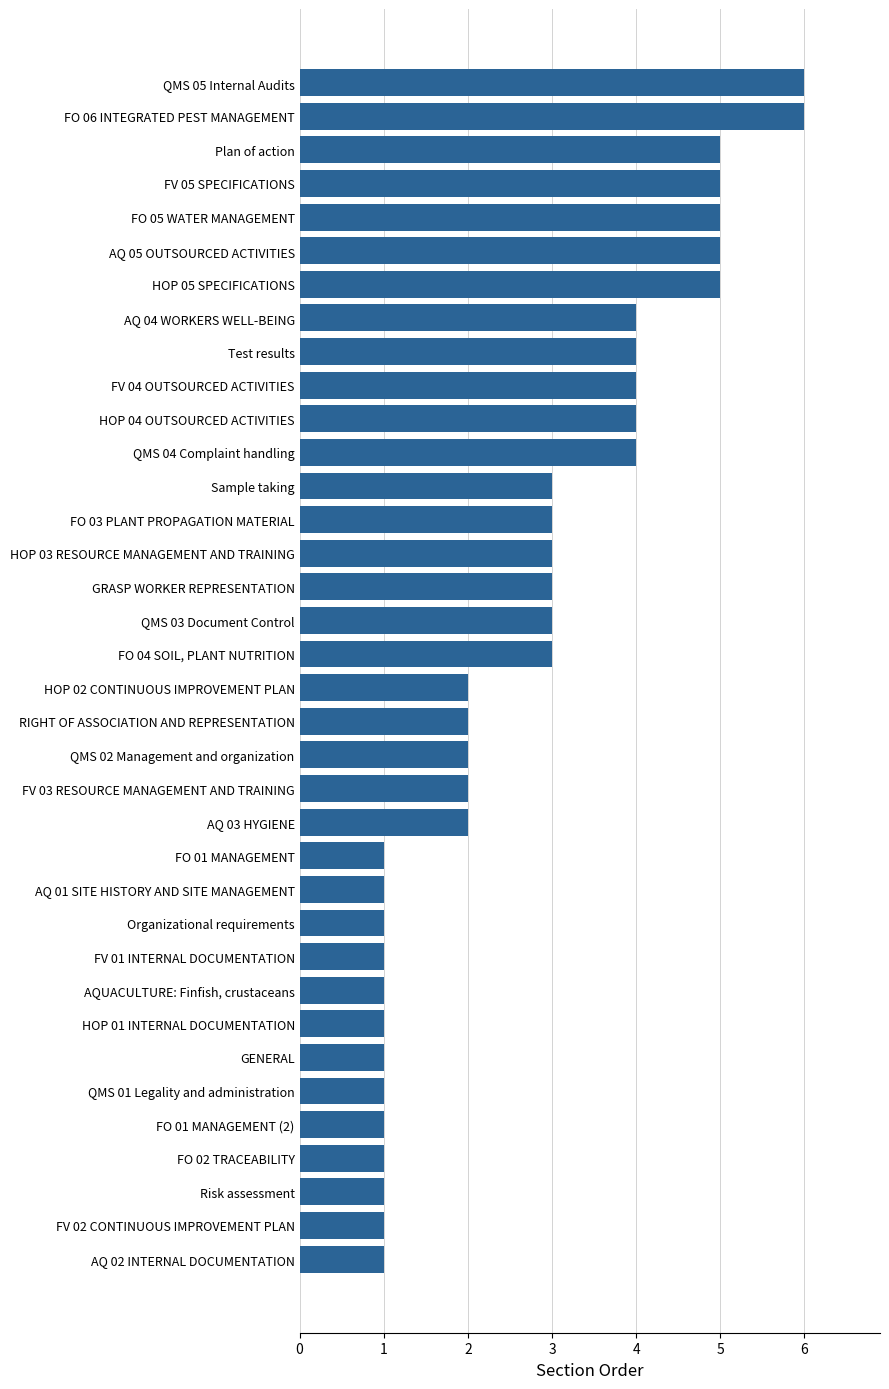

Which has a higher value, QMS 01 Legality and administration or FV 05 SPECIFICATIONS?

FV 05 SPECIFICATIONS